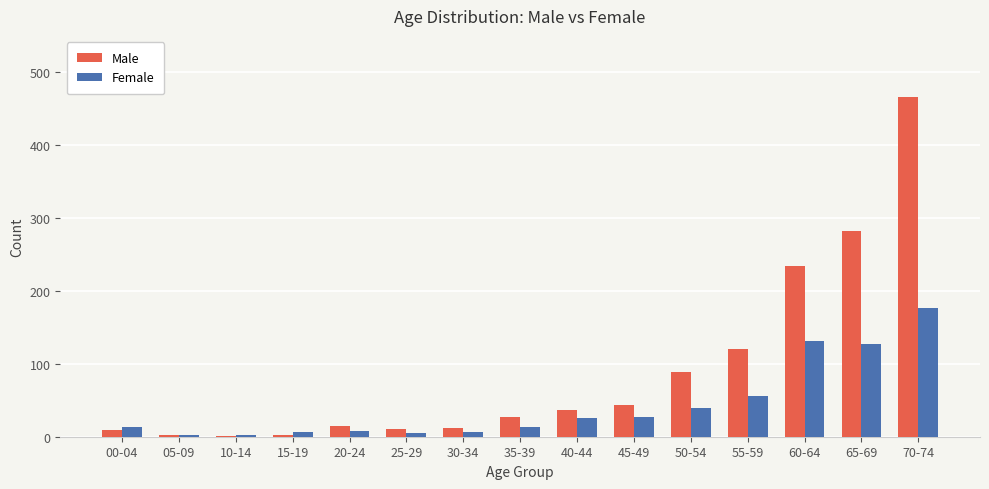

True or false: Female has a value of 39 at 50-54.

True